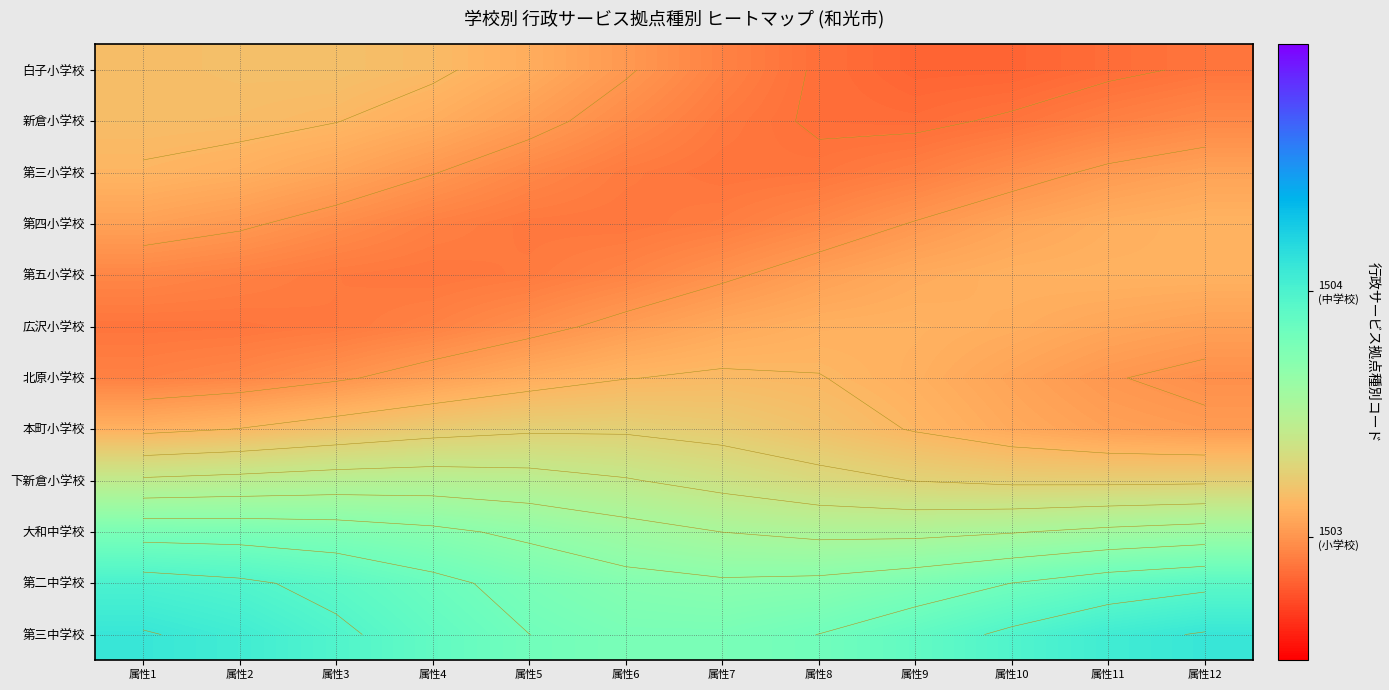

What is the sum of all 白子小学校 values?

18036.0